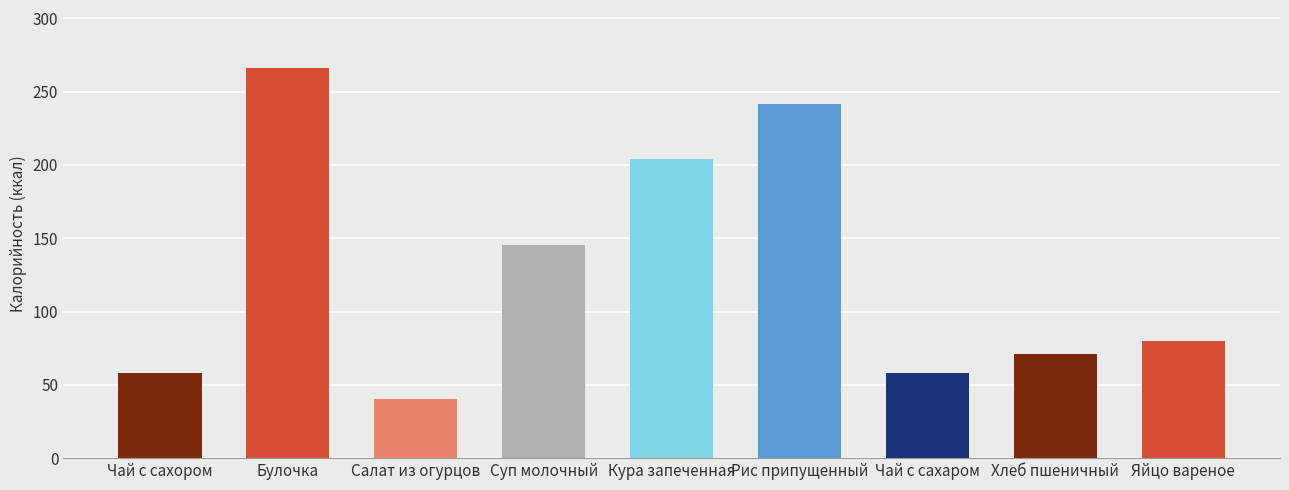

At which label is the value closest to 153?

Суп молочный